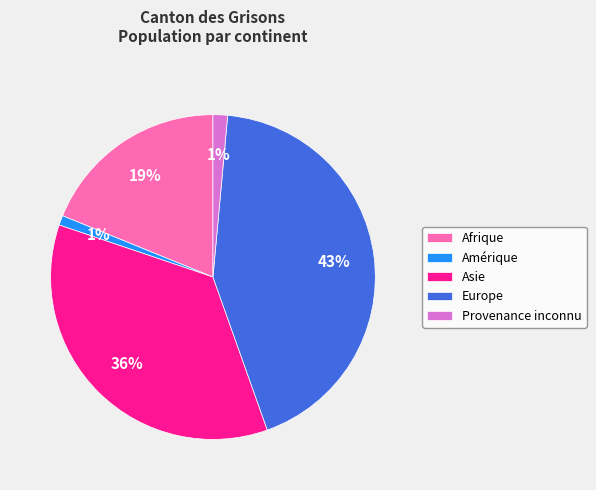

The Provenance inconnu slice represents 1% of the pie. True or false?

True